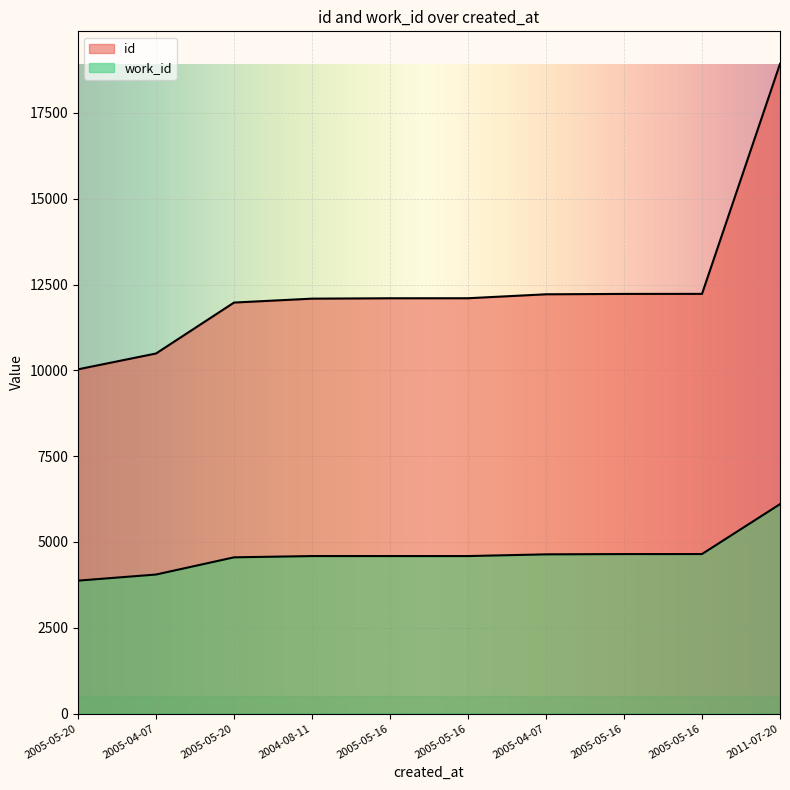

What is the sum of the id values at 2011-07-20 and 2005-05-20?

30906